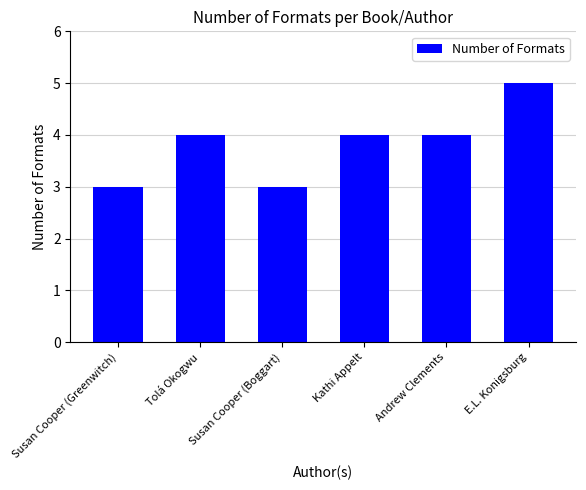

Between Susan Cooper (Greenwitch) and Andrew Clements, which is larger?

Andrew Clements